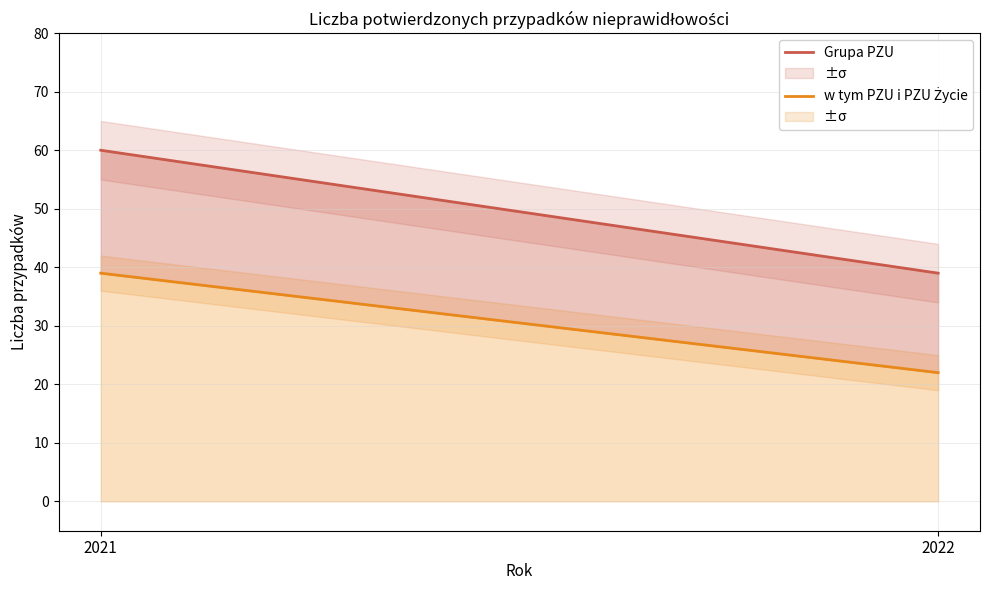

The value of Grupa PZU at 2022 is 20. True or false?

False